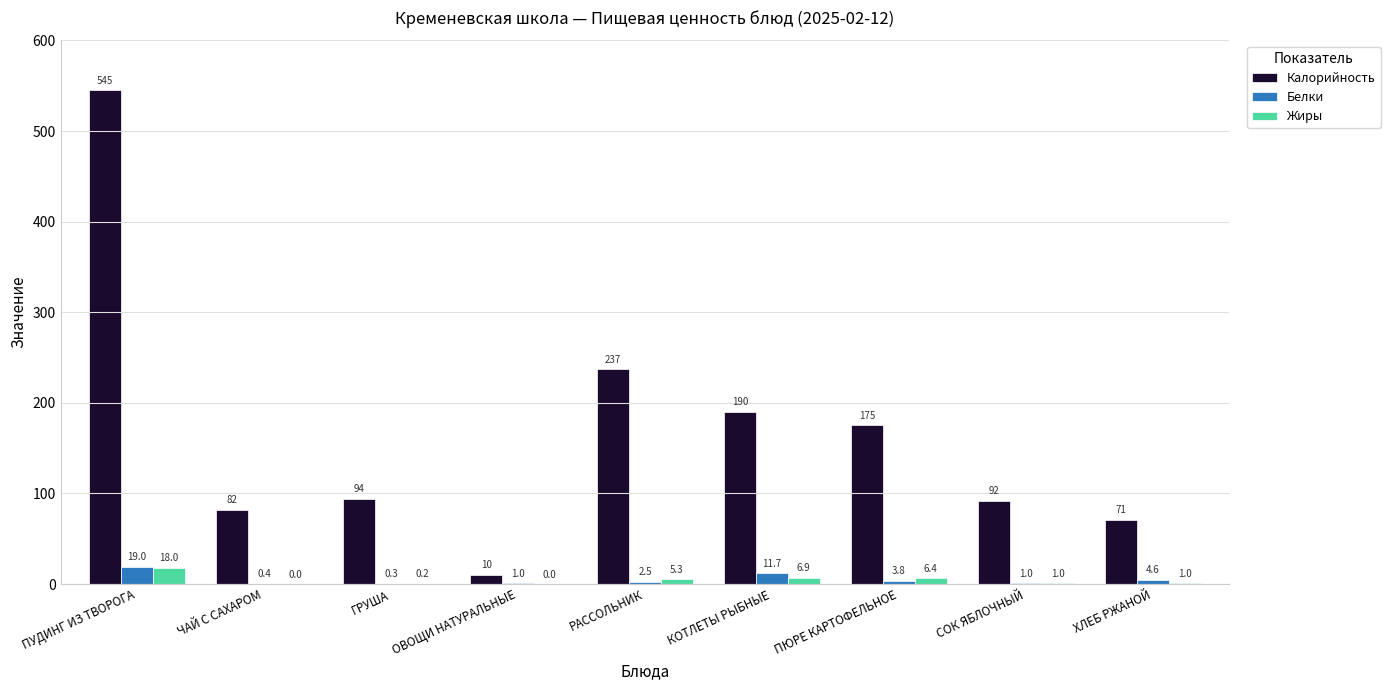

Between ОВОЩИ НАТУРАЛЬНЫЕ and РАССОЛЬНИК, which series saw the biggest shift?

Калорийность